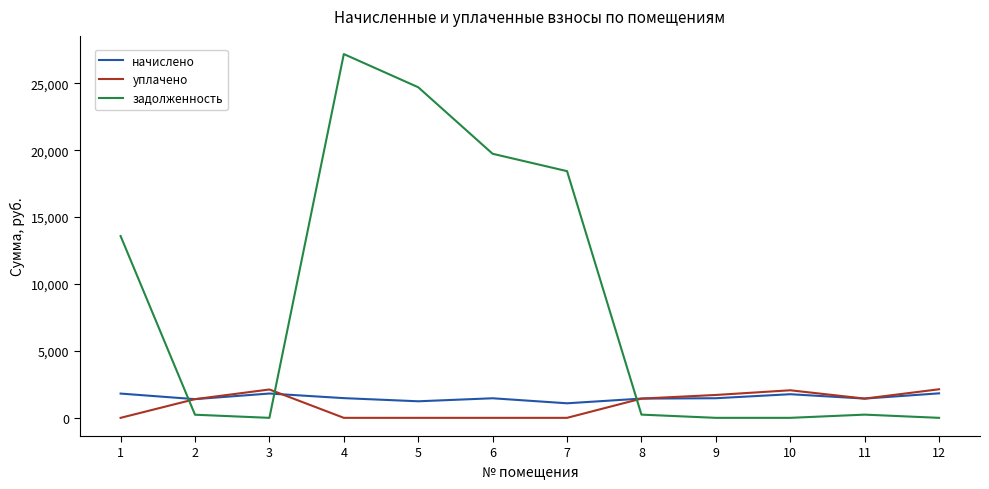

Between 7 and 8, which series saw the biggest shift?

задолженность